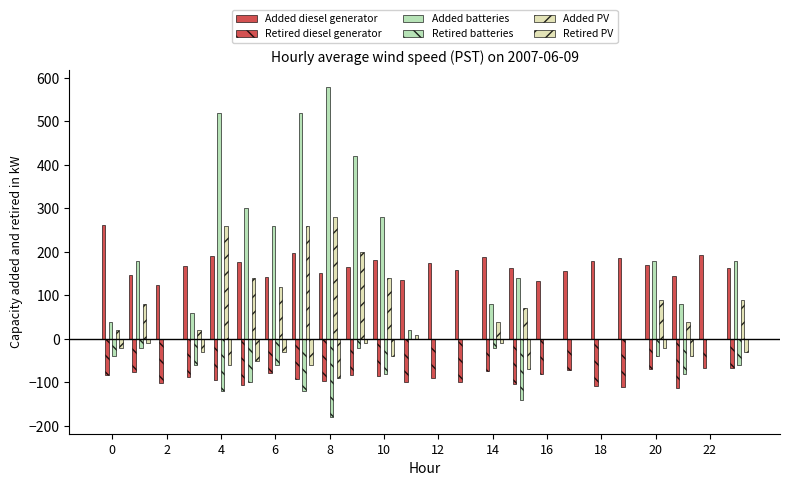

How many data points does each series have?

24